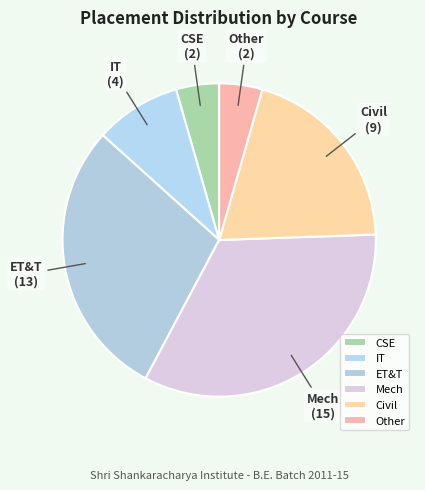

Which category has the biggest portion of the pie?

Mech